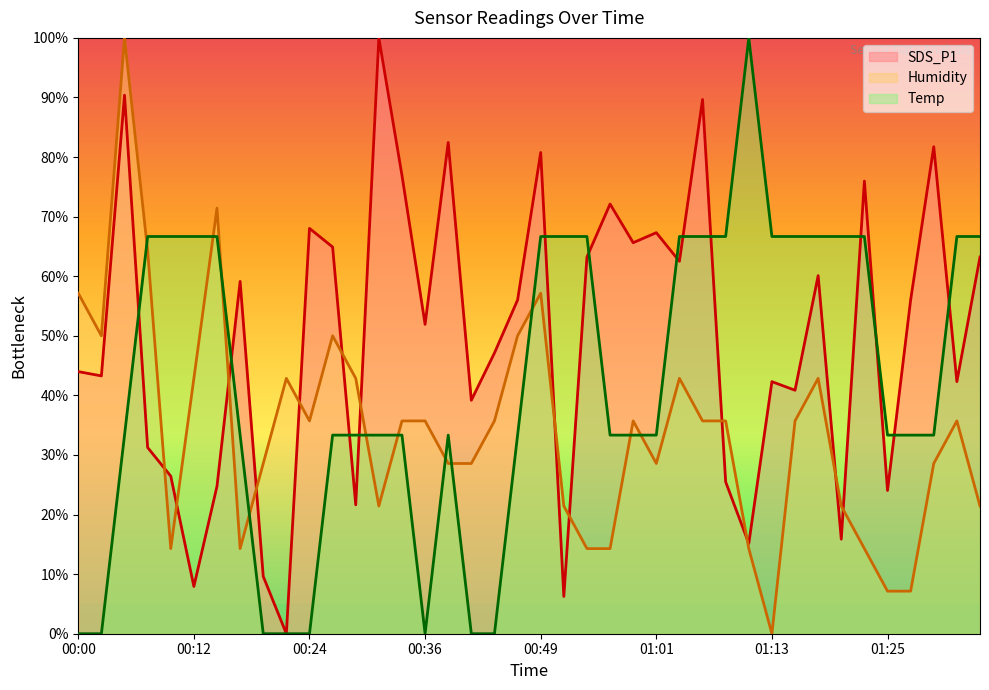

What is the maximum value shown in the chart?

100.0